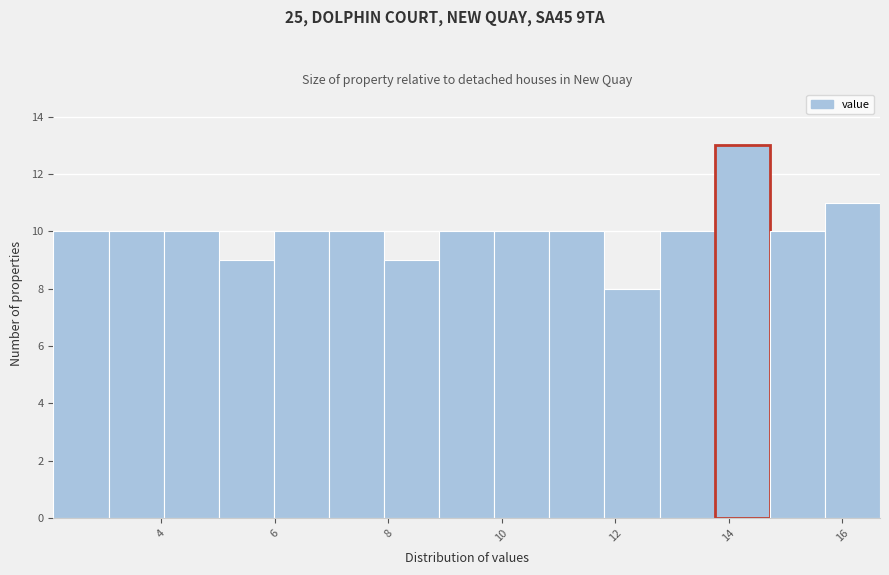

Reading left to right, list every bar in this chart as the range it spans on the x-axis followed by its height. Neither the bar edges nor the heights are printed on the chart, so give them approximately, as read against the axes.

2.2 to 3.0: 10
3.0 to 4.0: 10
4.0 to 5.0: 10
5.0 to 6.0: 9
6.0 to 7.0: 10
7.0 to 8.0: 10
8.0 to 8.8: 9
8.8 to 9.8: 10
9.8 to 10.8: 10
10.8 to 11.8: 10
11.8 to 12.8: 8
12.8 to 13.8: 10
13.8 to 14.8: 13
14.8 to 15.6: 10
15.6 to 16.6: 11